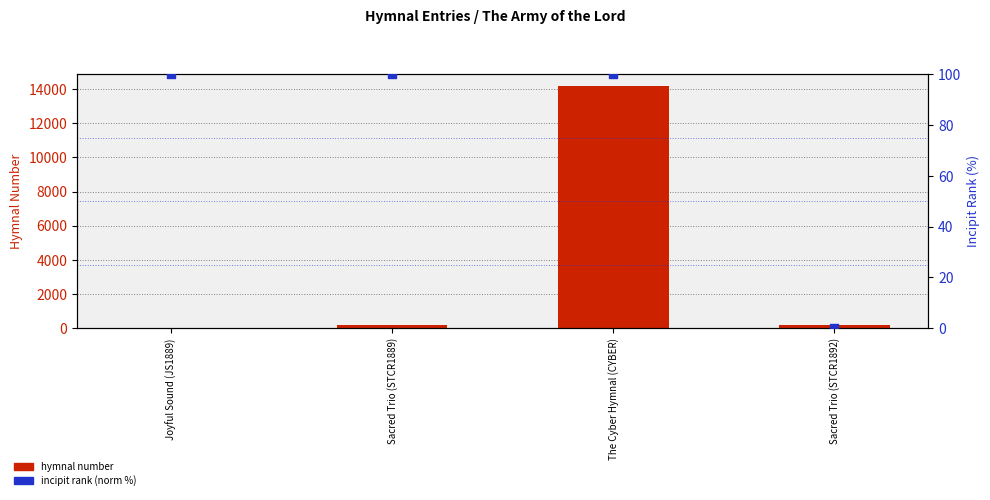

At how many categories does at least one series exceed 6287?

1